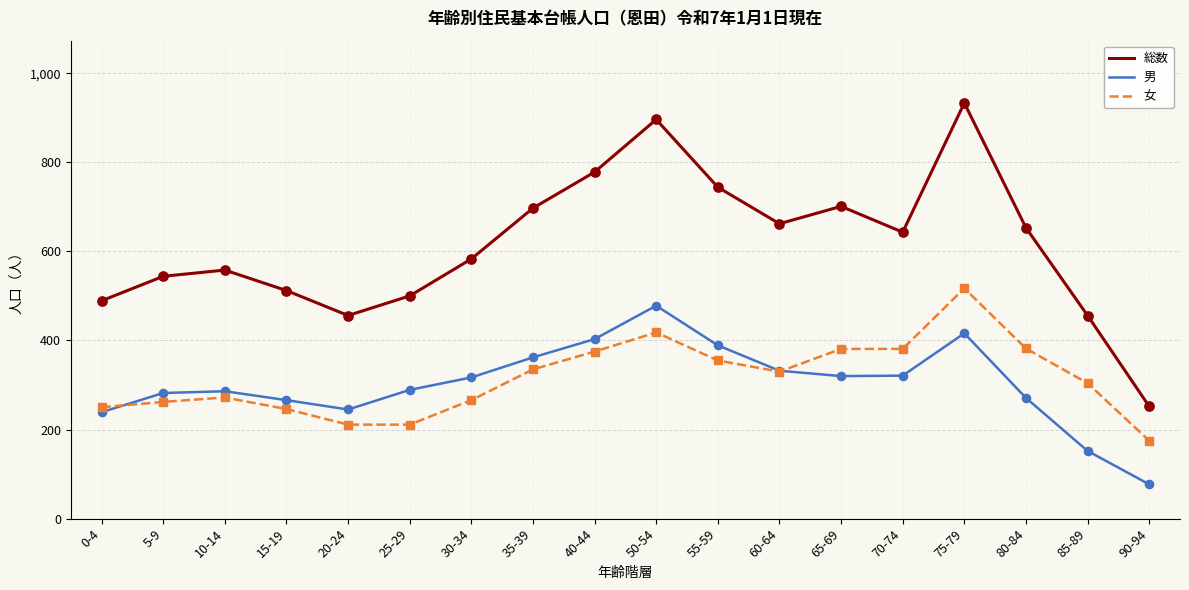

What is the spread (max minus min) of values at 0-4?

250